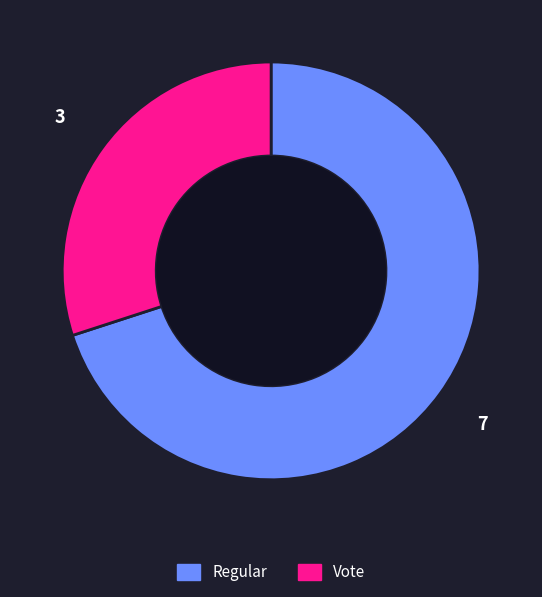

How many segments does this pie chart have?

2